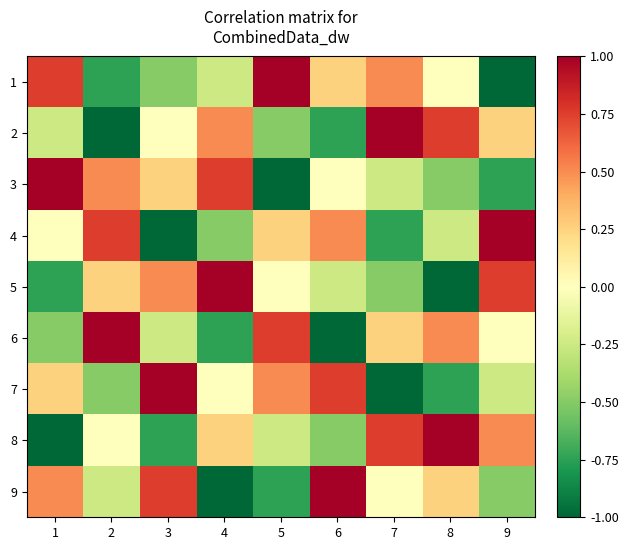

Rank the series at 6 from lowest to highest value.

6, 2, 8, 5, 3, 1, 4, 7, 9